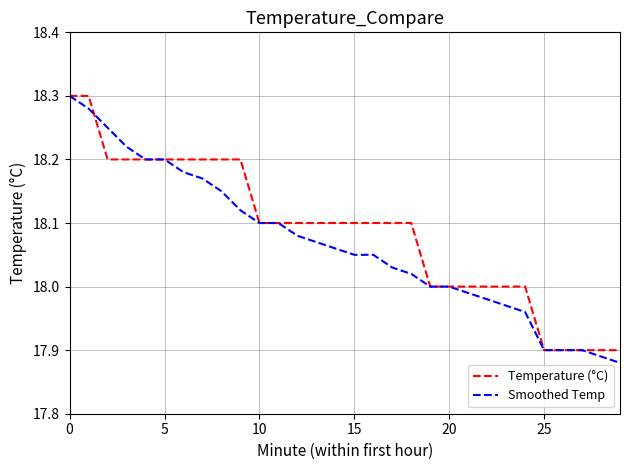

How many lines are shown in the chart?

2